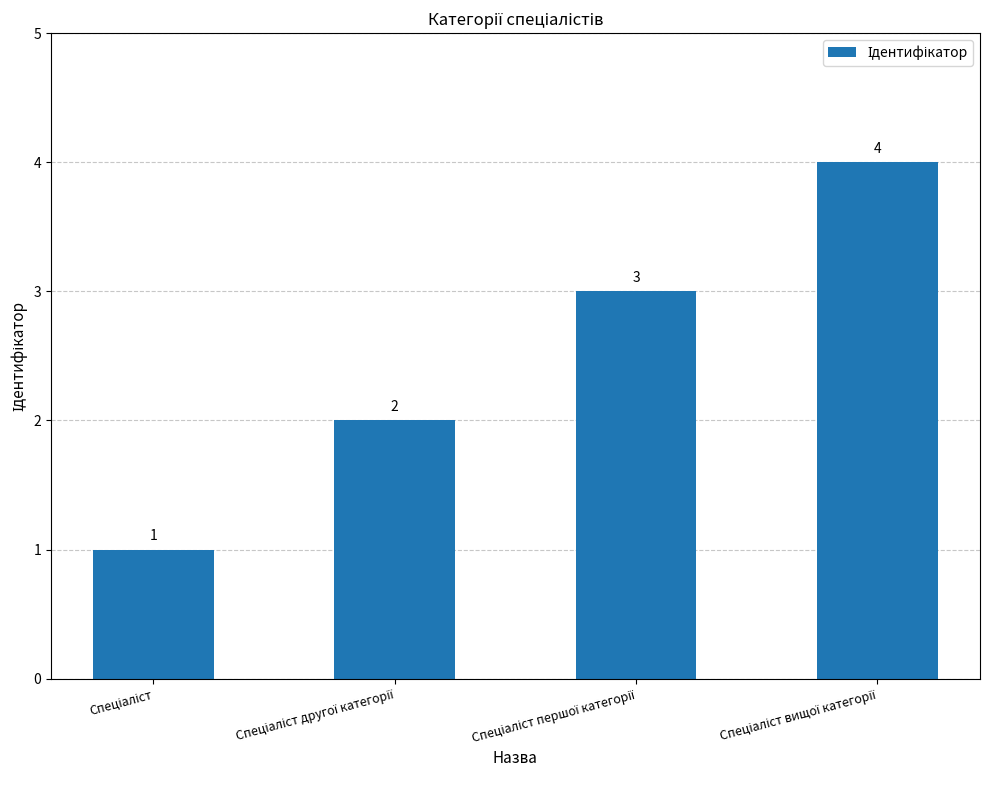

How many series are shown in this chart?

1